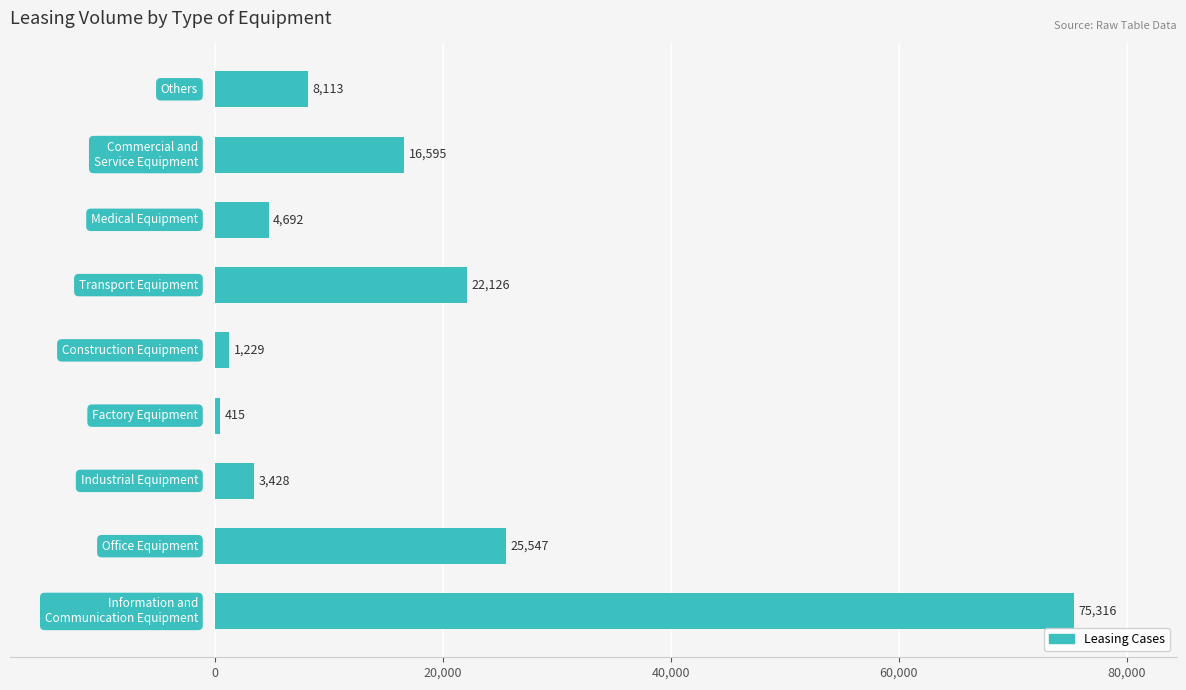

What is the difference between the maximum and minimum values?

74901